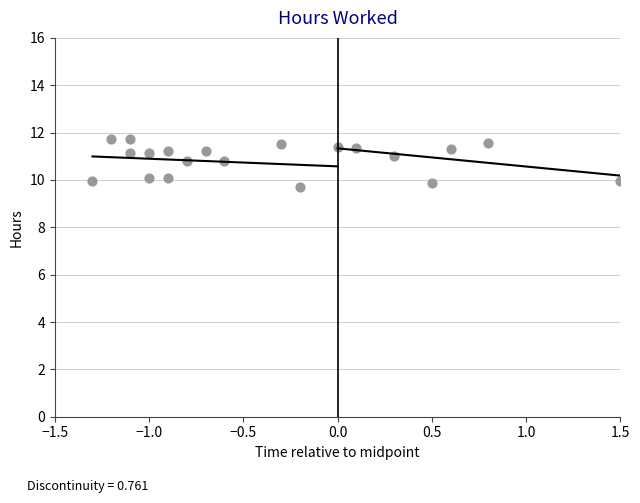

What is the range of X values (max minus min)?

2.8